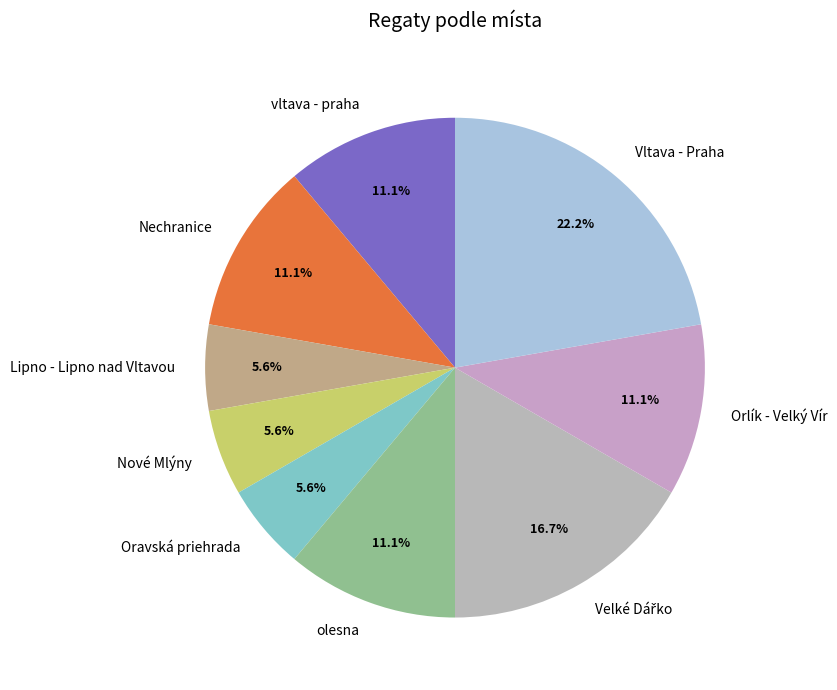

To the nearest percent, what percentage of the pie is Oravská priehrada?

6%